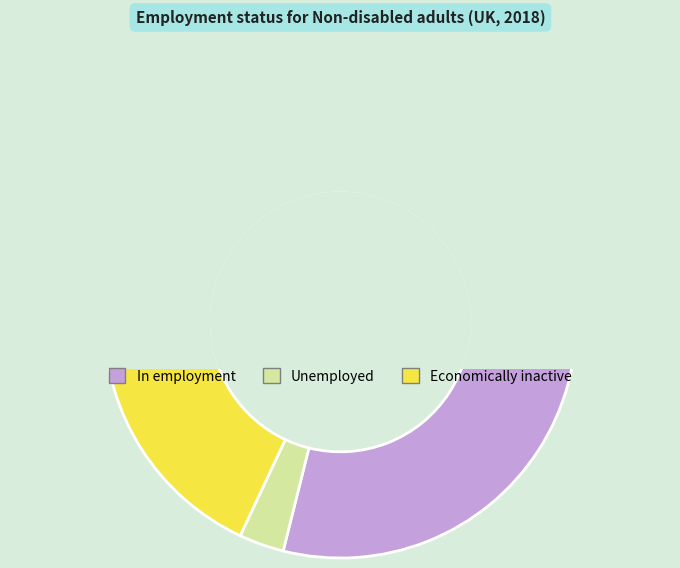

Which series has the widest spread of values?

In employment